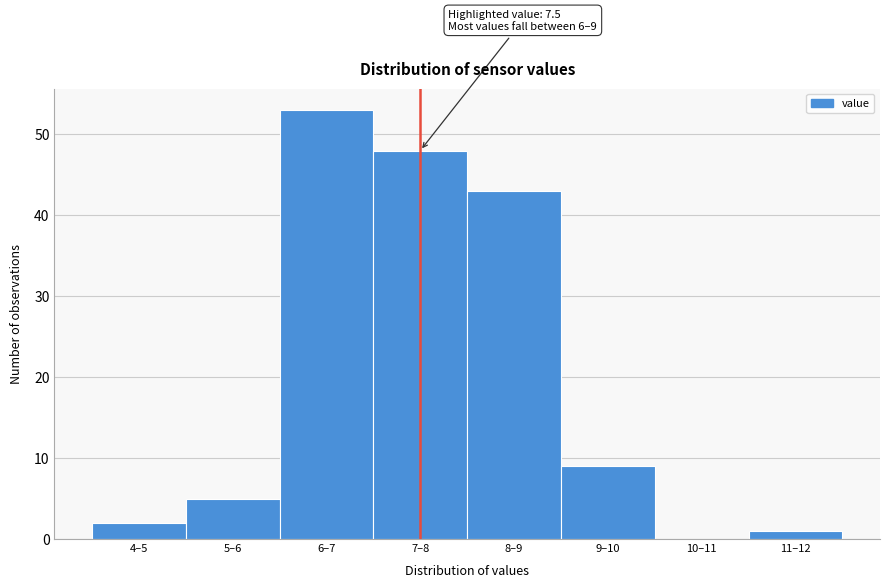

Reading right to left, list all the values displayed in this chart.

11–12=1	10–11=0	9–10=9	8–9=43	7–8=48	6–7=53	5–6=5	4–5=2